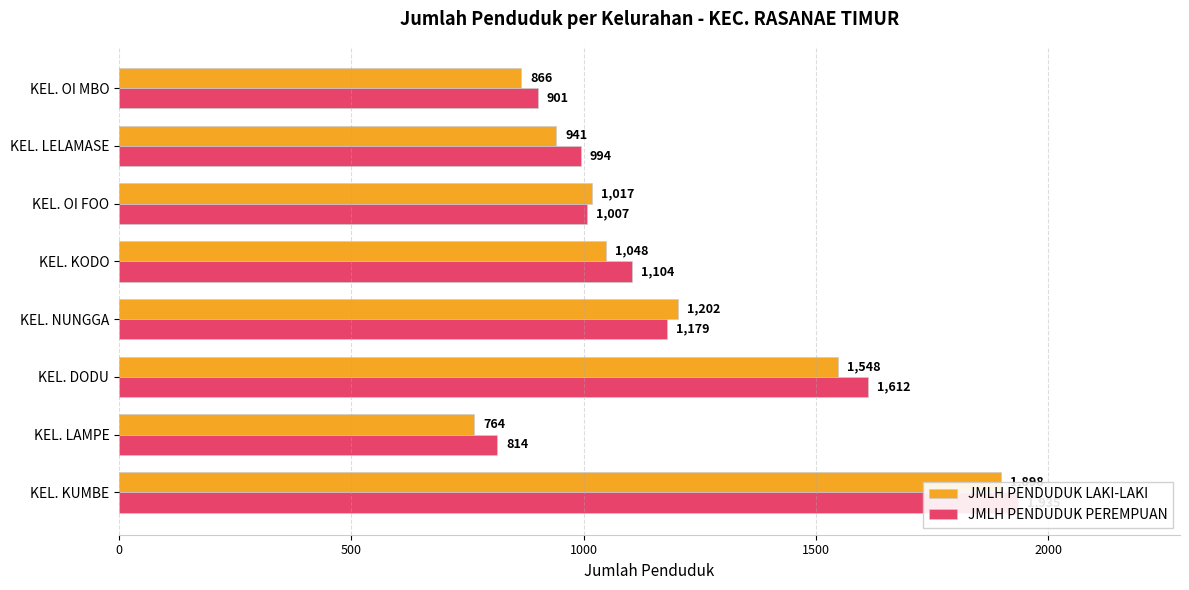

At KEL. OI FOO, list the series in order from smallest to largest.

JMLH PENDUDUK PEREMPUAN, JMLH PENDUDUK LAKI-LAKI